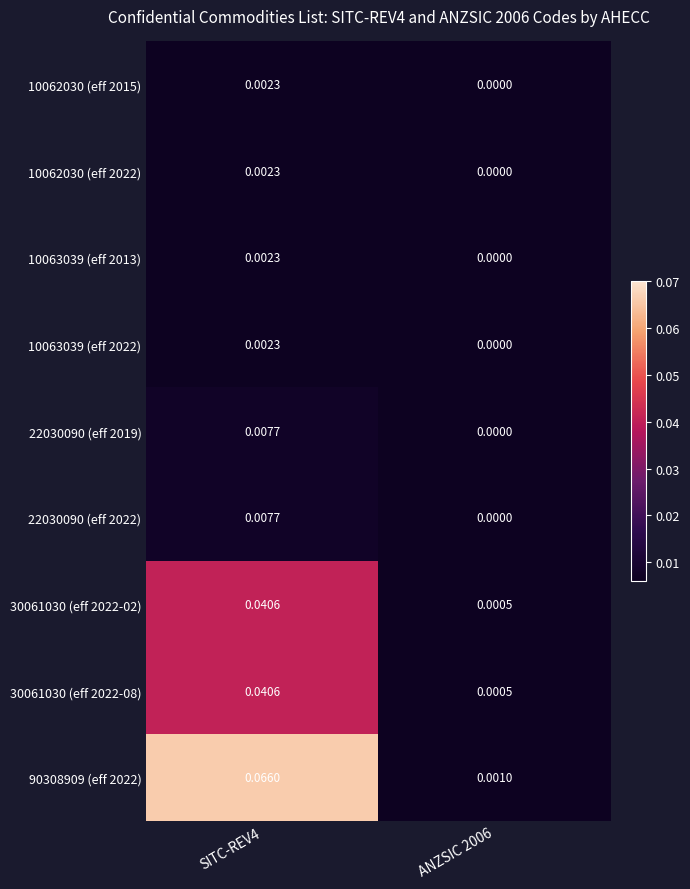

What is the total value across all series at SITC-REV4?

0.2